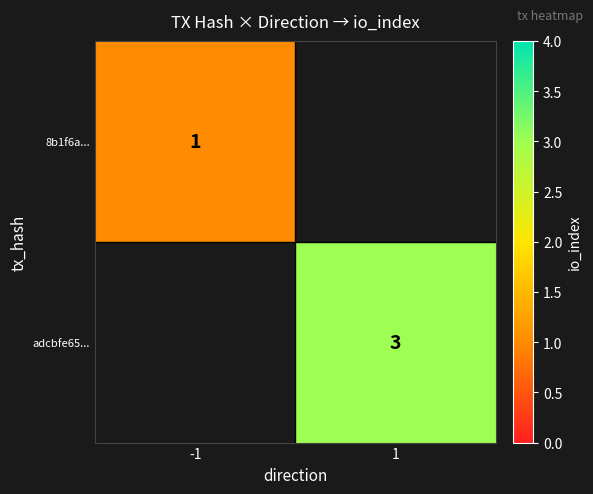

The value of 8b1f6a... at -1 is 1. True or false?

True